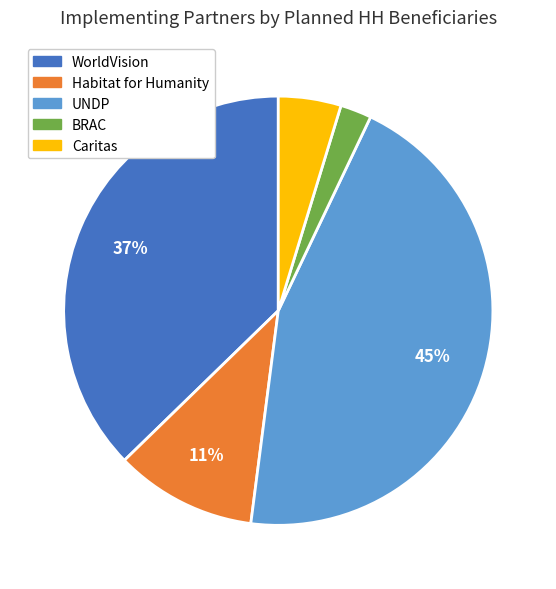

Is there a majority slice in this chart?

No